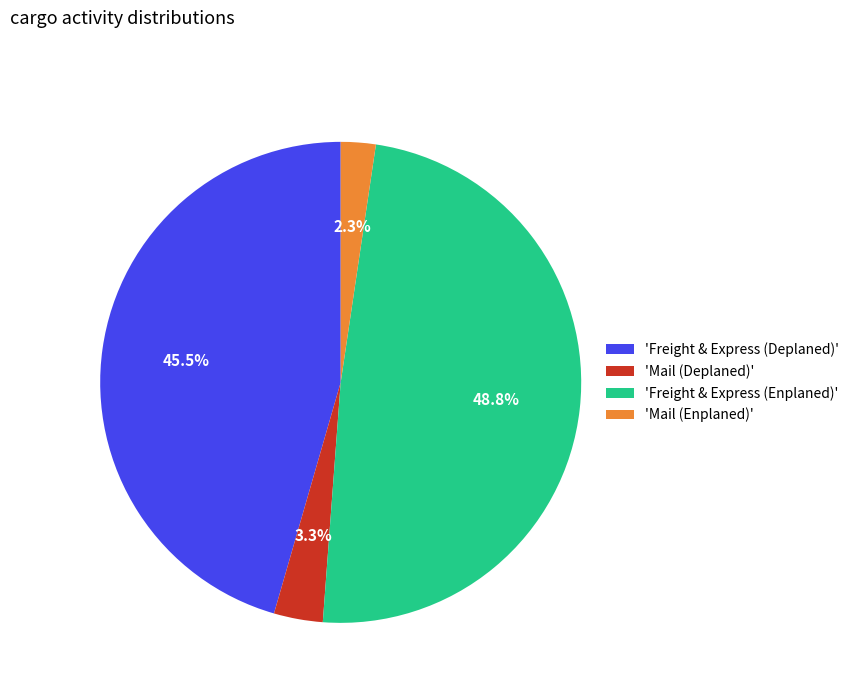

How many slices are in this pie chart?

4